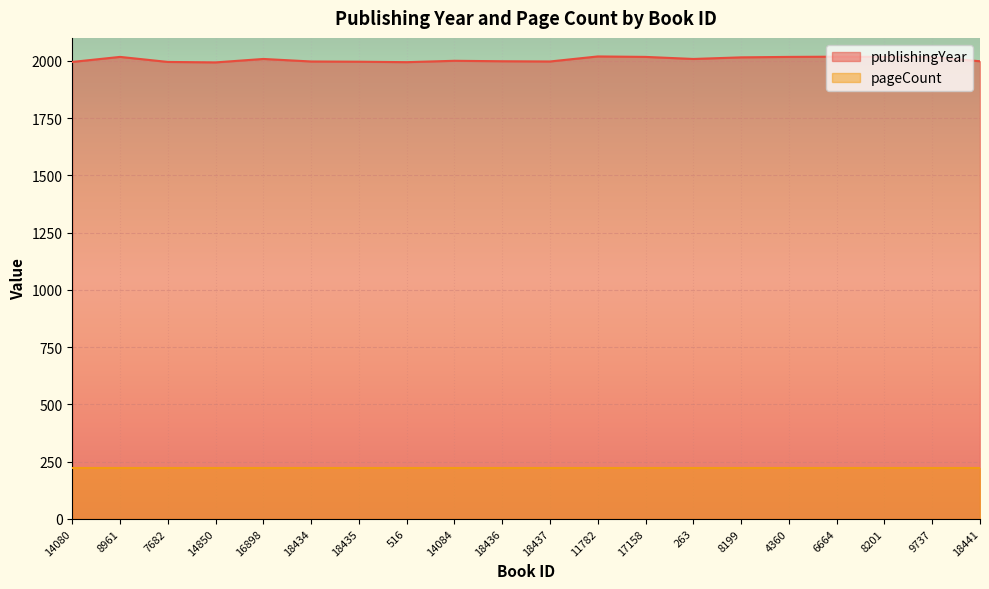

What is the approximate value at 6664, to the nearest 5?

2020